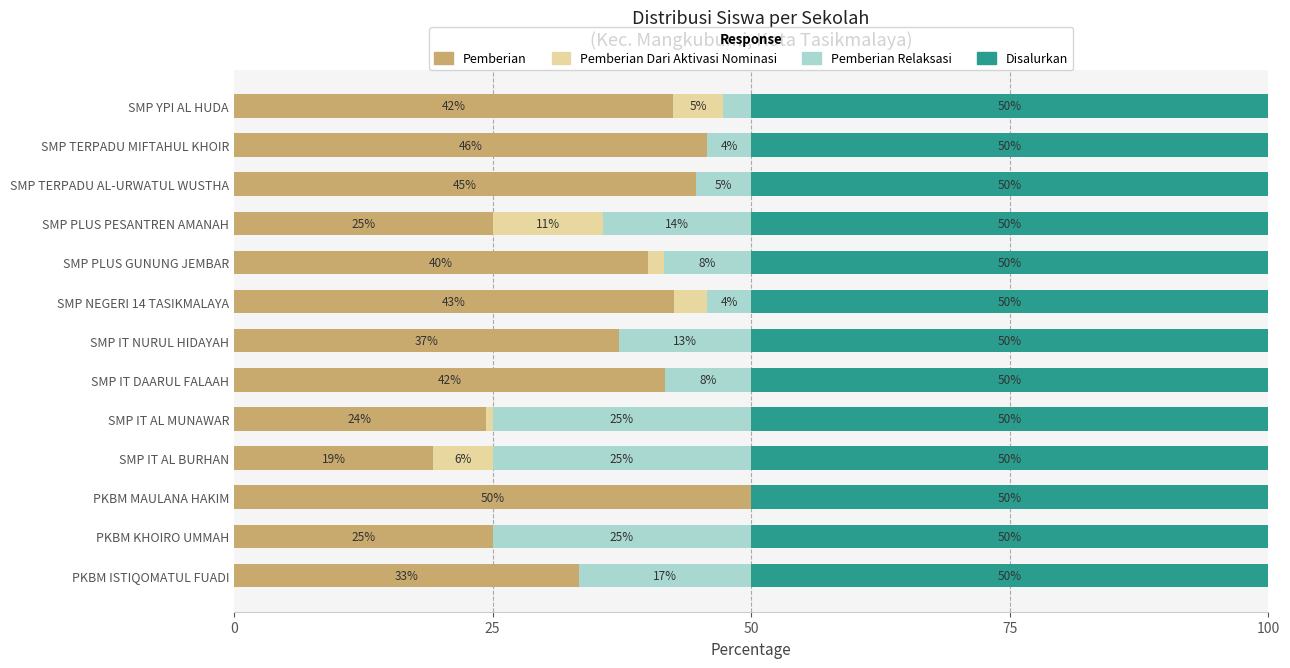

How many distinct data groups are displayed?

4